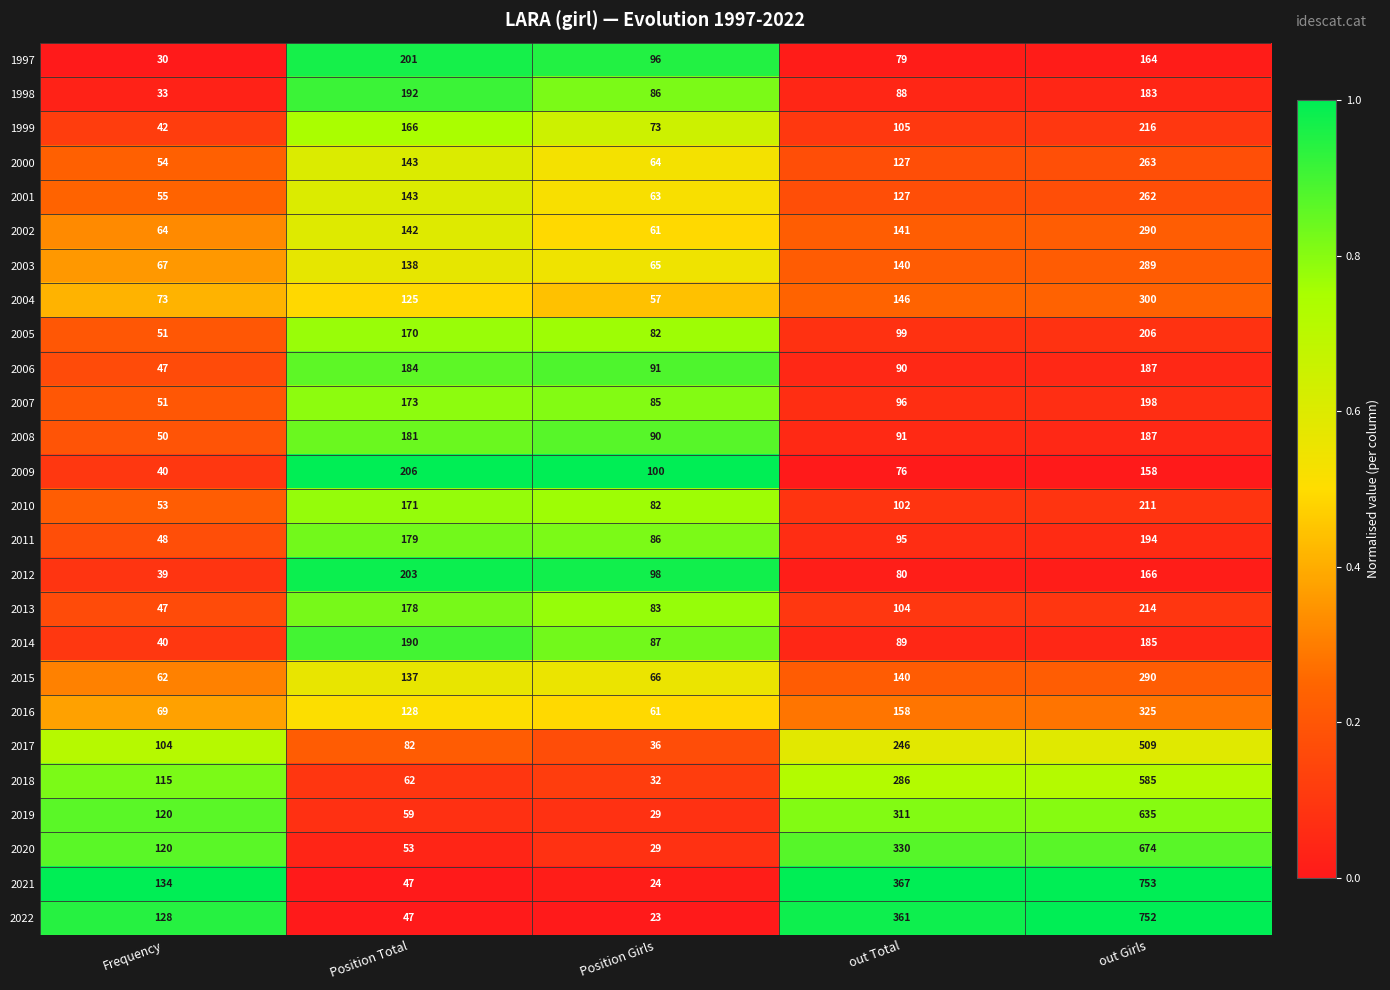

Is it true that 2004 equals 125 at Position Total?

True